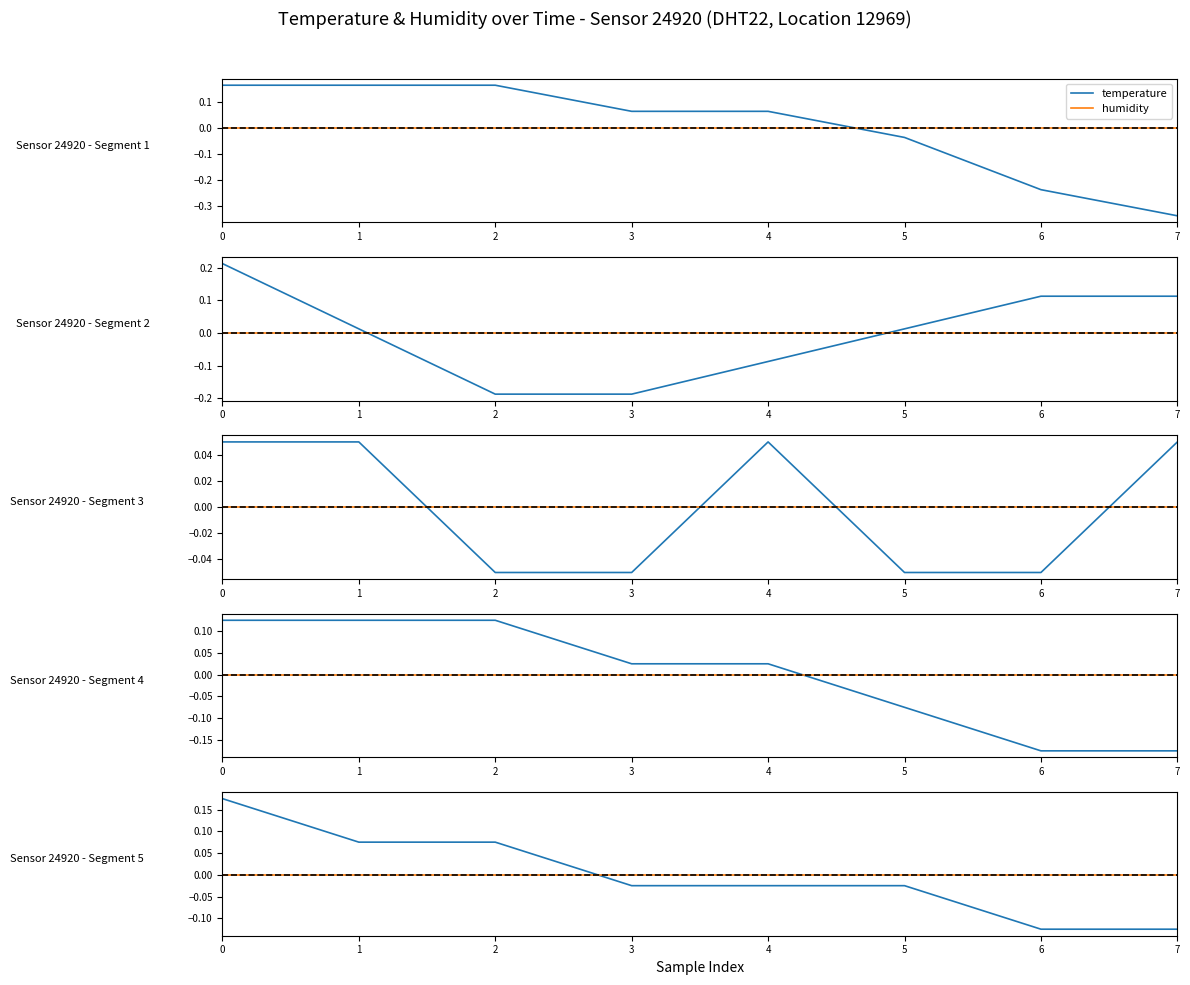

Is this an area chart (filled region under the line)?

No